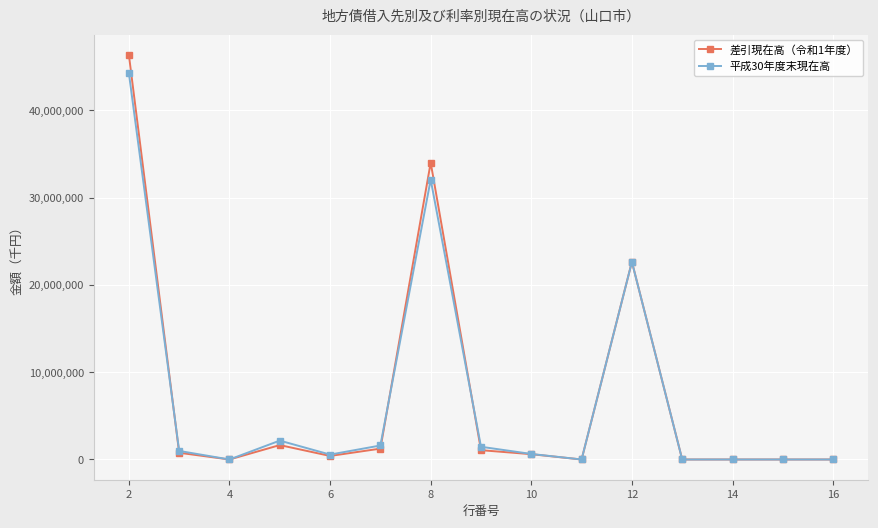

Which series has the widest spread of values?

差引現在高（令和1年度）